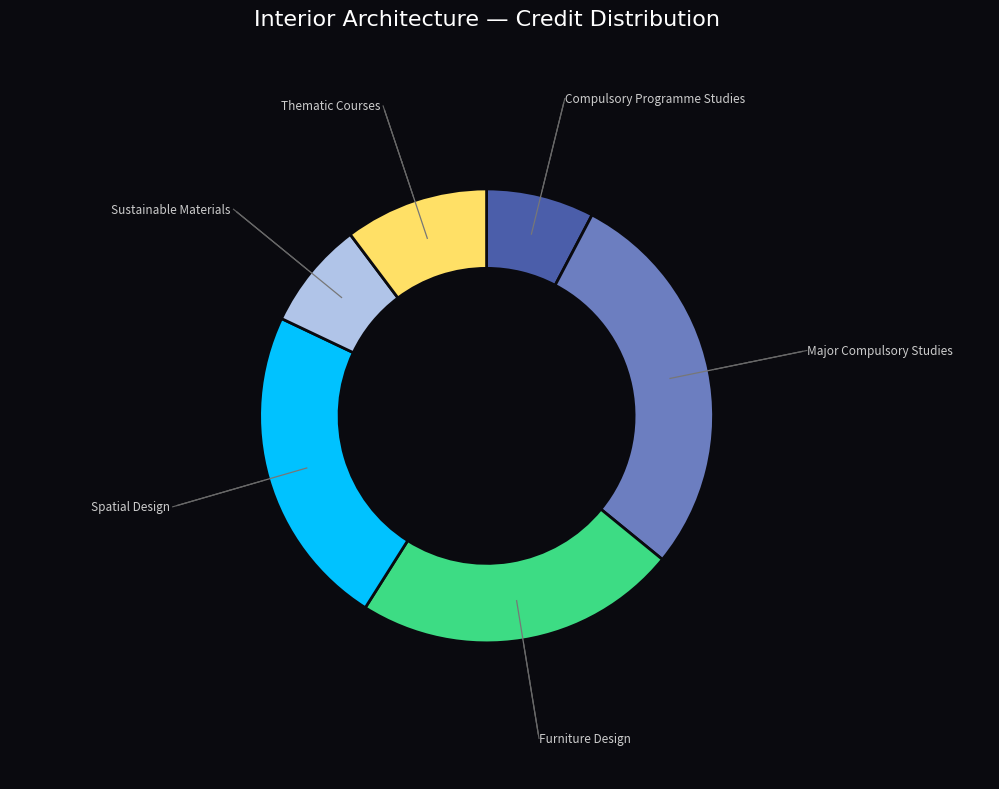

Approximately how many times larger is the value at Furniture Design compared to Thematic Courses?

2.2